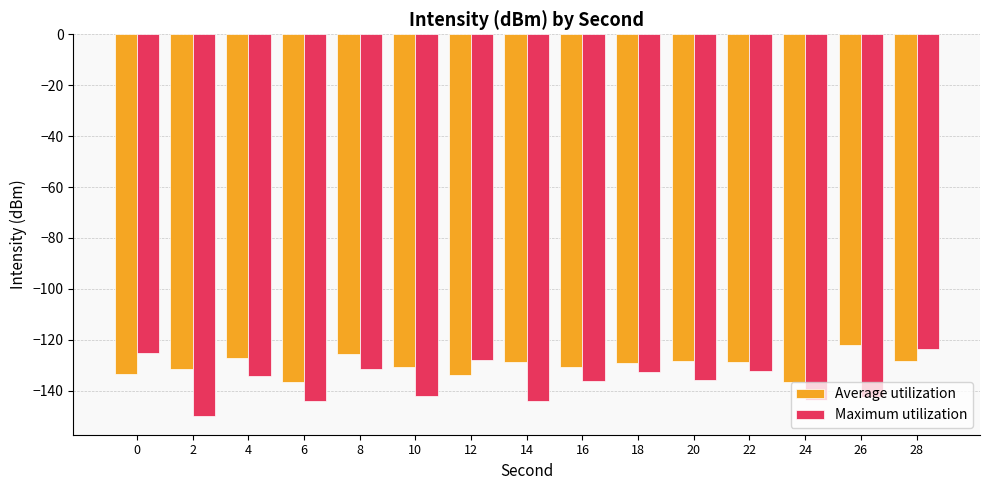

What are all the series names shown in the legend?

Average utilization, Maximum utilization